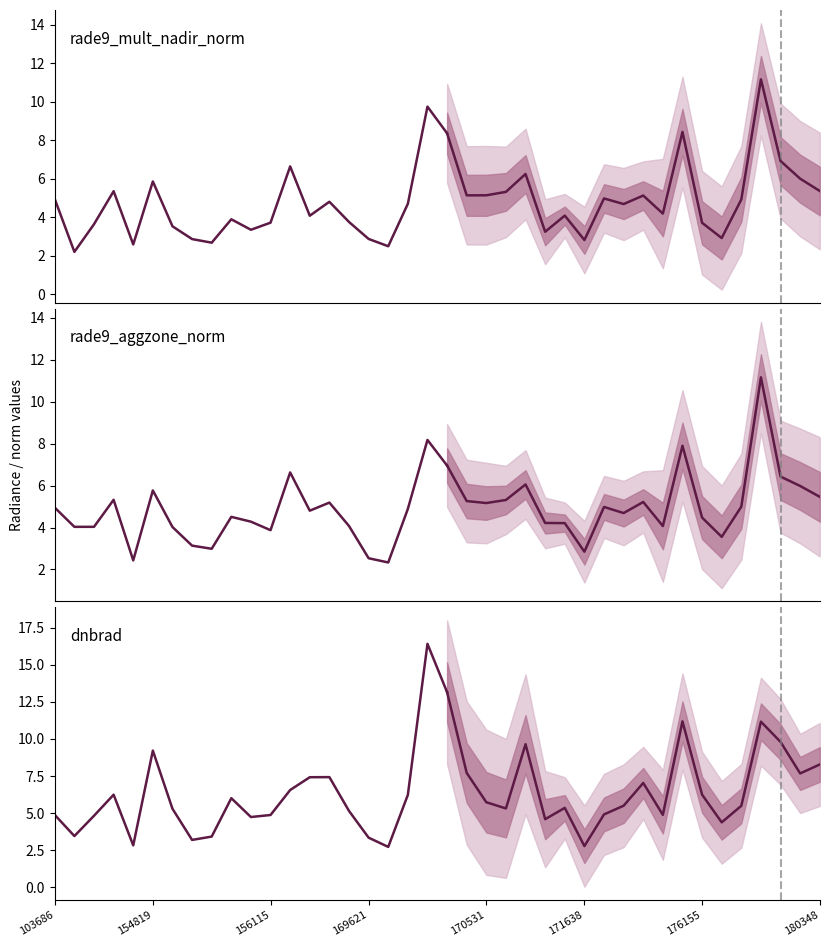

Rank the series by their maximum value, from lowest to highest.

rade9_aggzone_norm, rade9_mult_nadir_norm, dnbrad